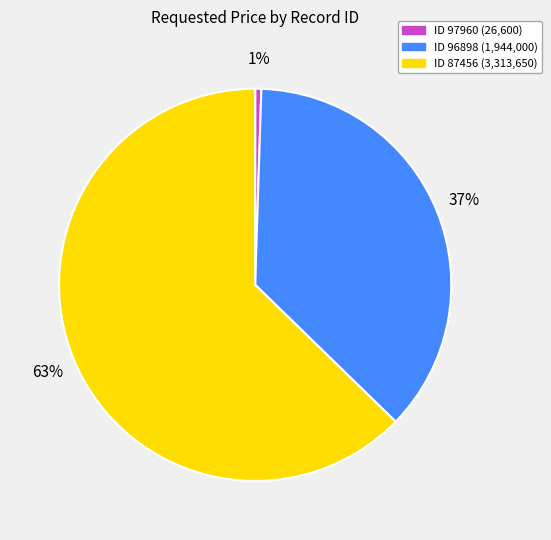

Which slice is the largest?

ID 87456 (3,313,650)